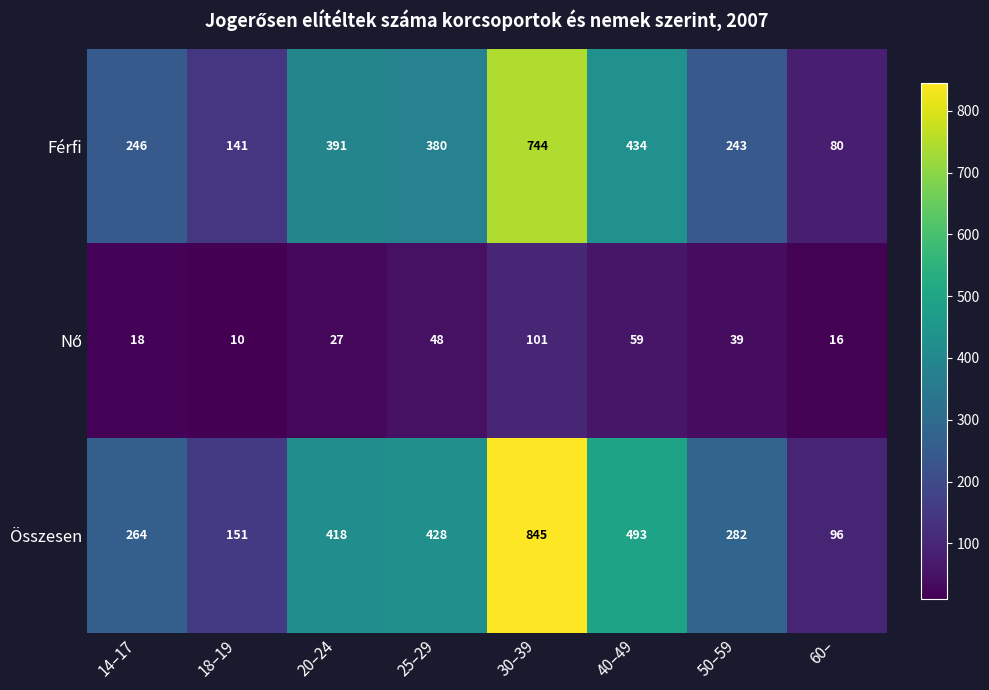

At which label does Férfi reach its peak?

30–39